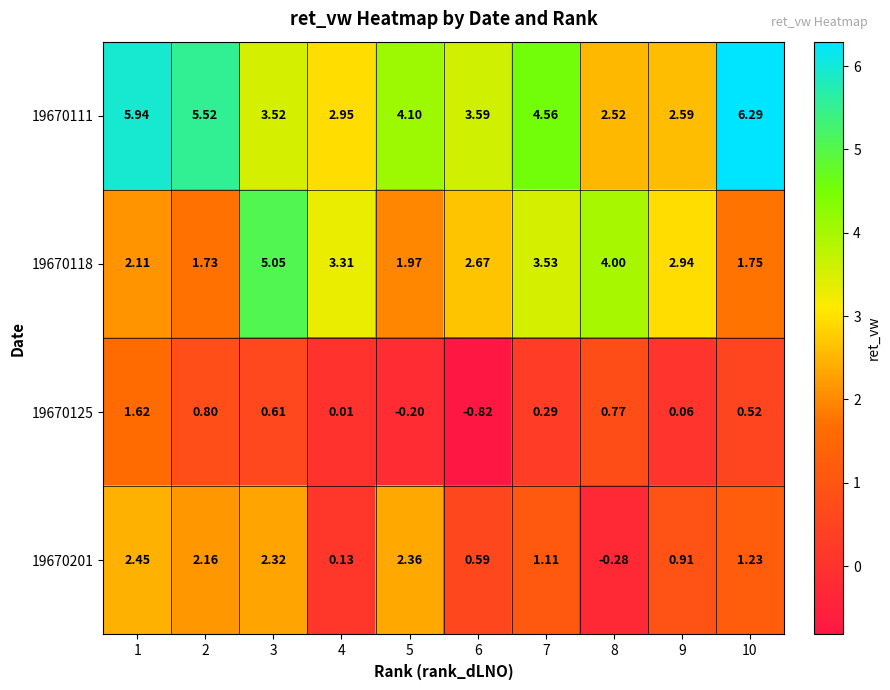

Is the value of 19670201 at 6 greater than the value of 19670111 at 3?

No